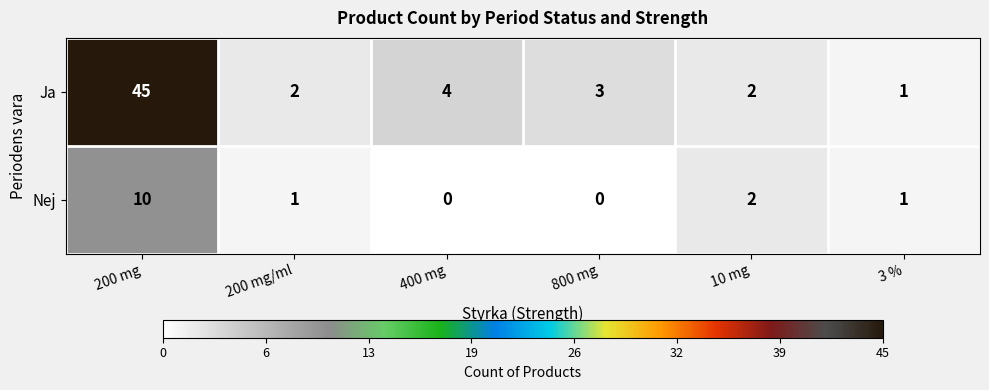

Which label corresponds to the largest value in the chart?

200 mg